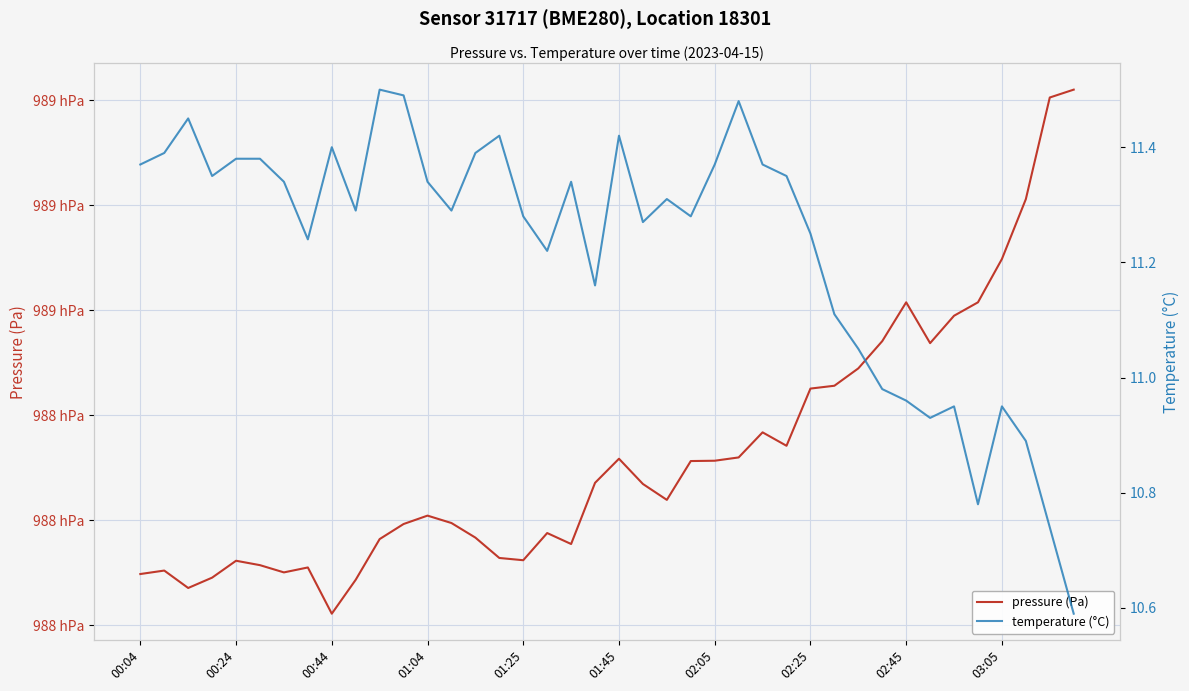

What is the value of the pressure (Pa) point at the 22nd from the left?

98826.9